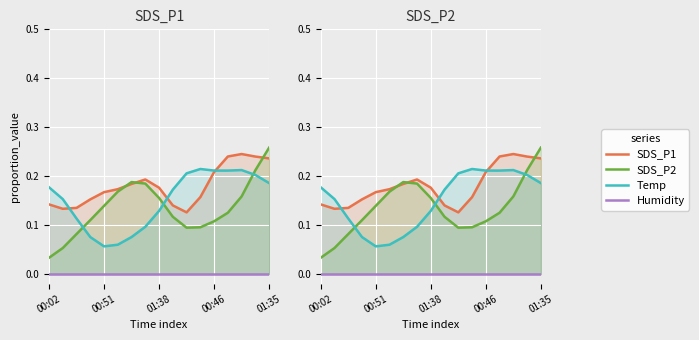

Between 13 and 15, which series saw the biggest shift?

SDS_P2